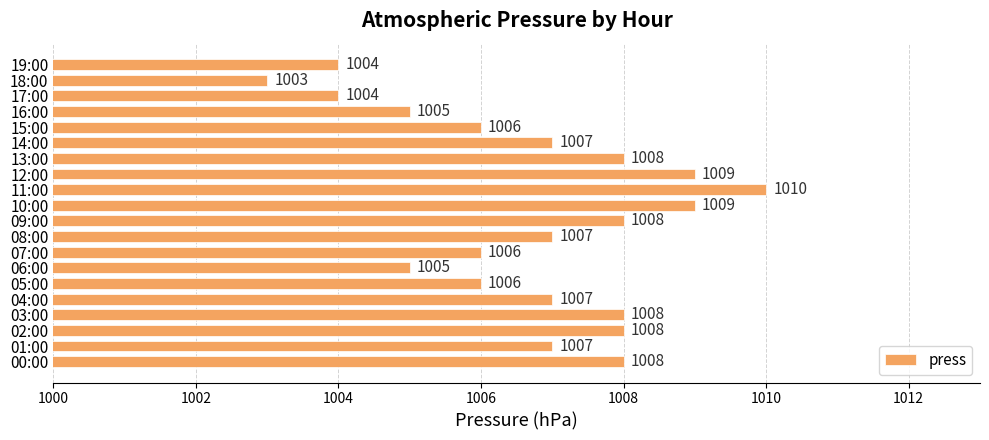

Which has a higher value, 06:00 or 14:00?

14:00